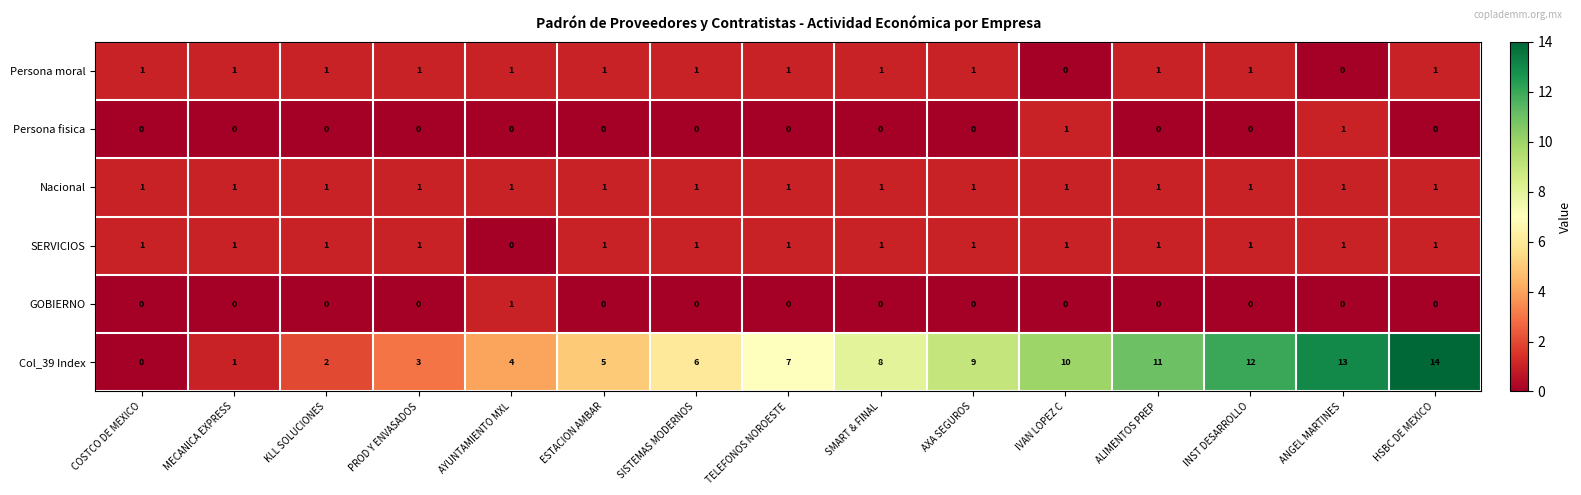

What is the sum of all Nacional values?

15